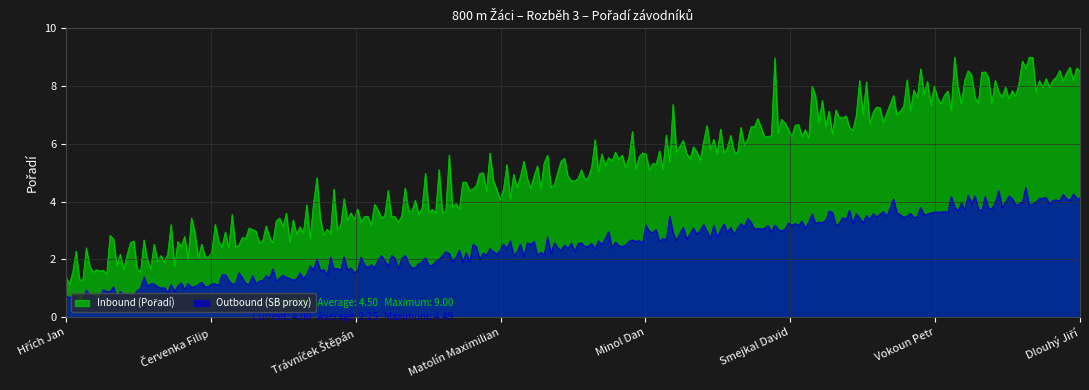

What is the total value across all series at Matolín Maximilian?

8